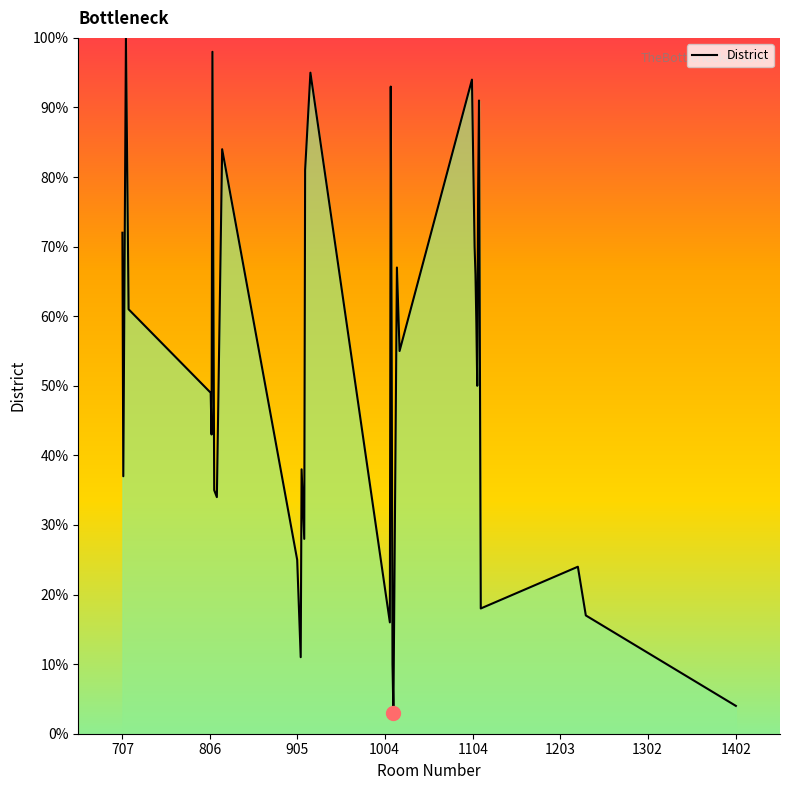

What is the minimum value shown in the chart?

3